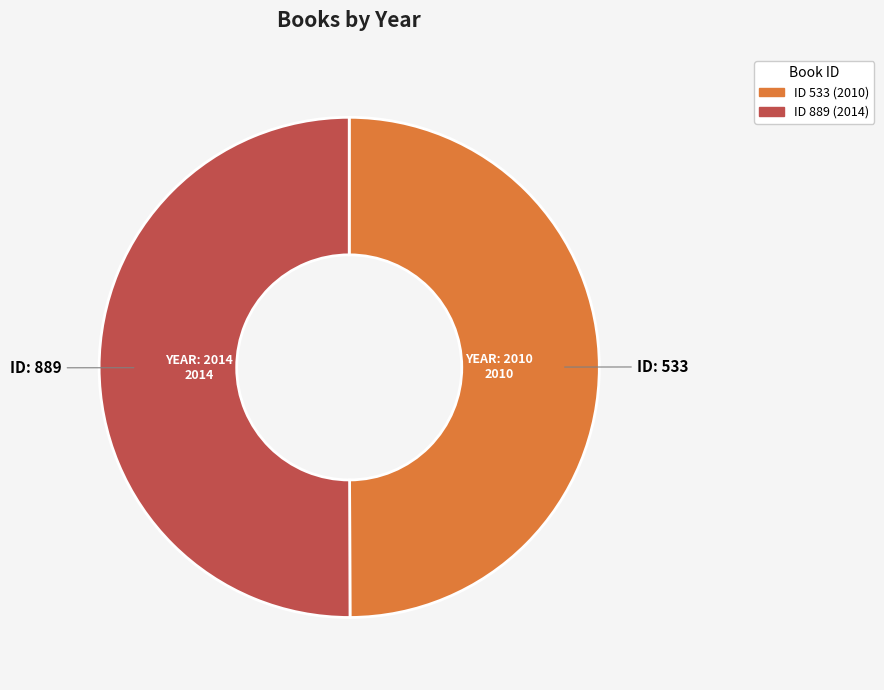

What is the largest slice in the pie chart?

889